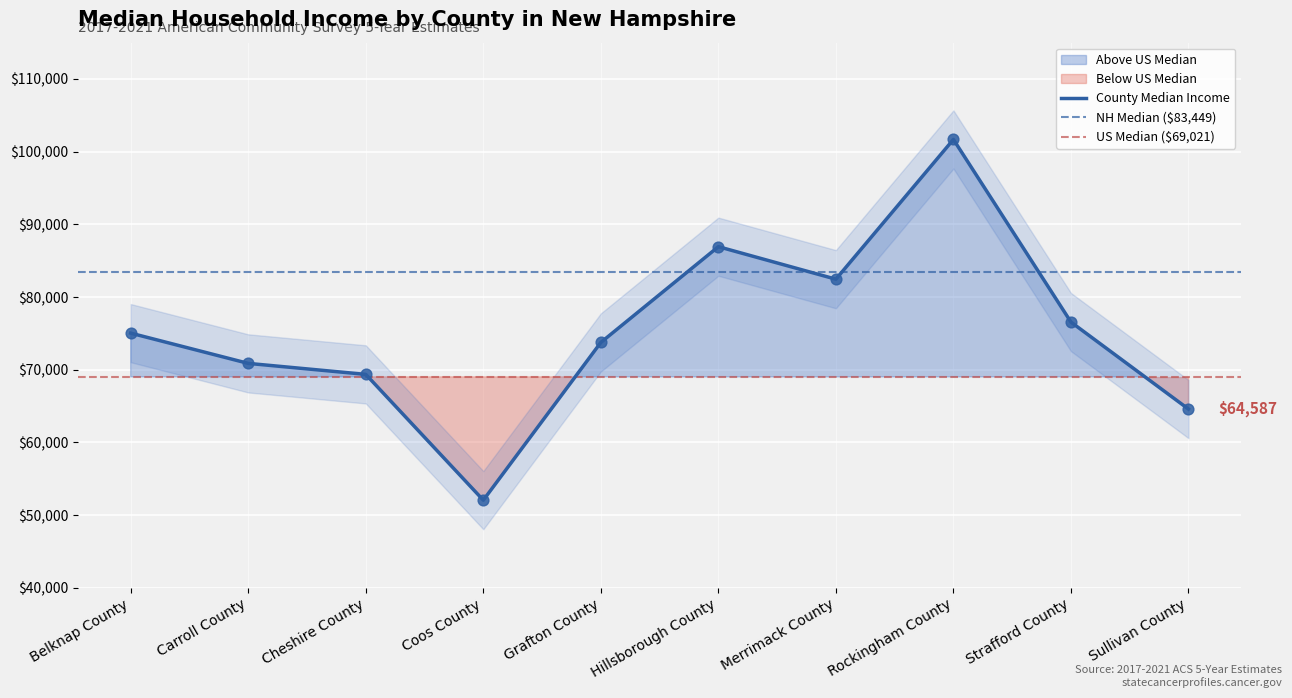

What is the change in value from Grafton County to Sullivan County?

-9168